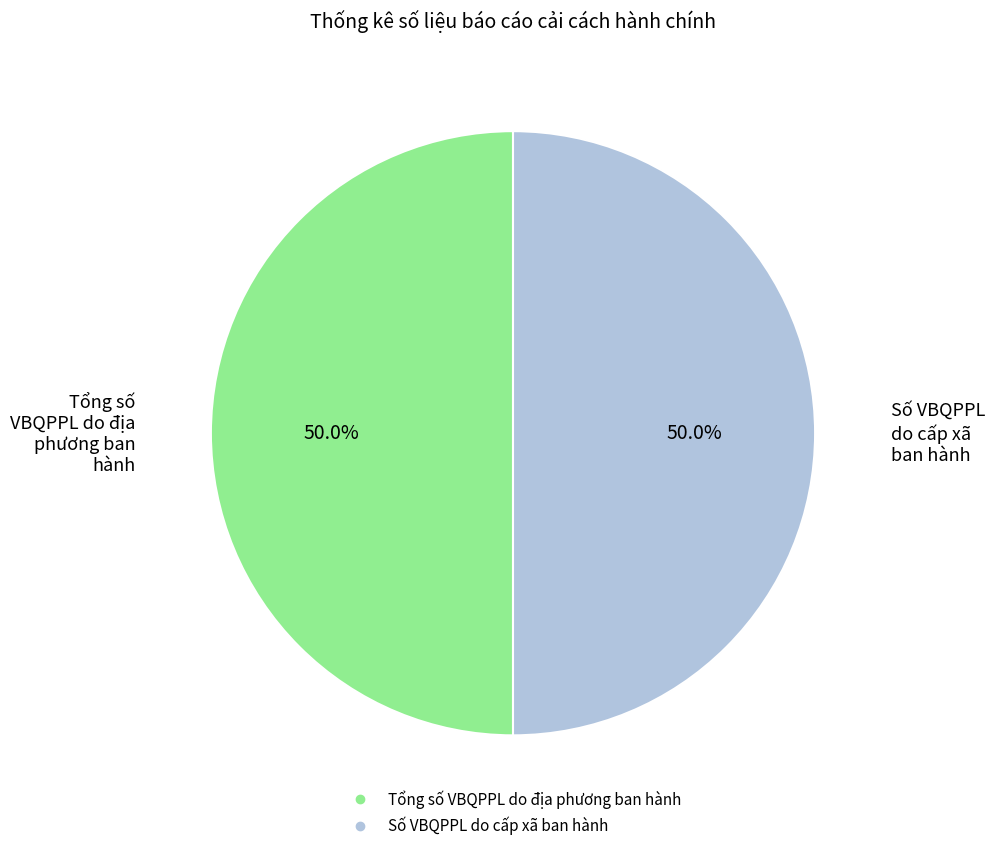

How many segments does this pie chart have?

2